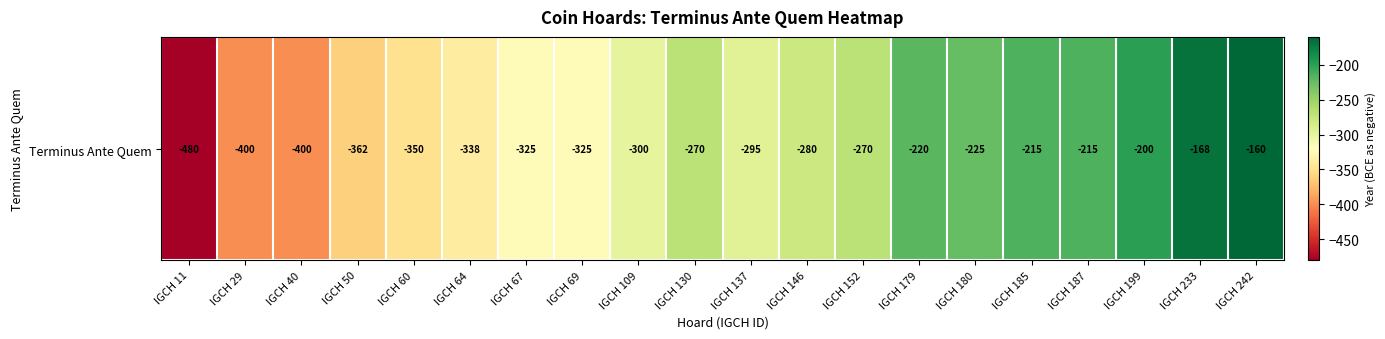

How many data points are above -280?

9